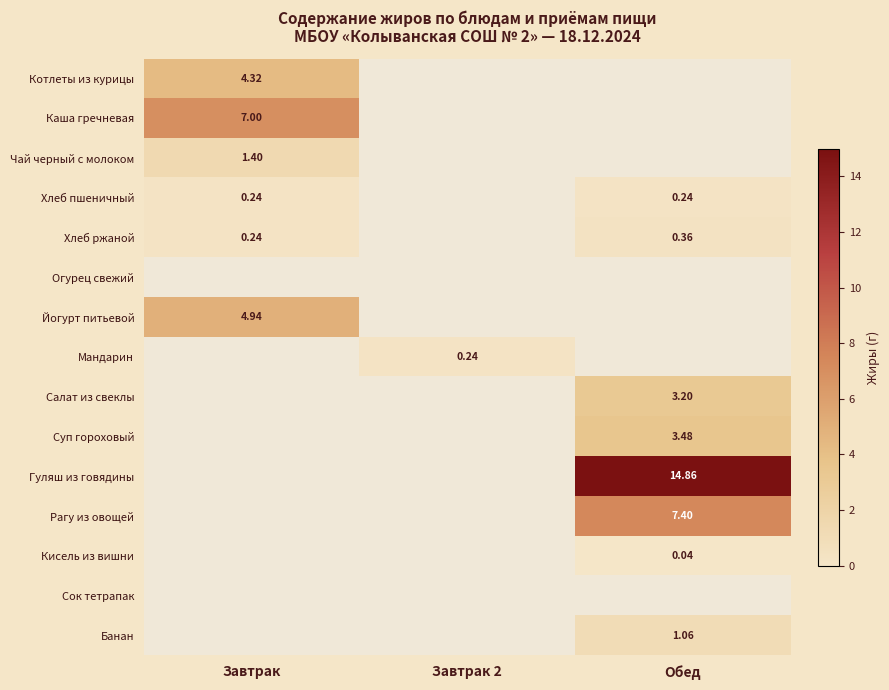

At how many categories does at least one series exceed 13?

1